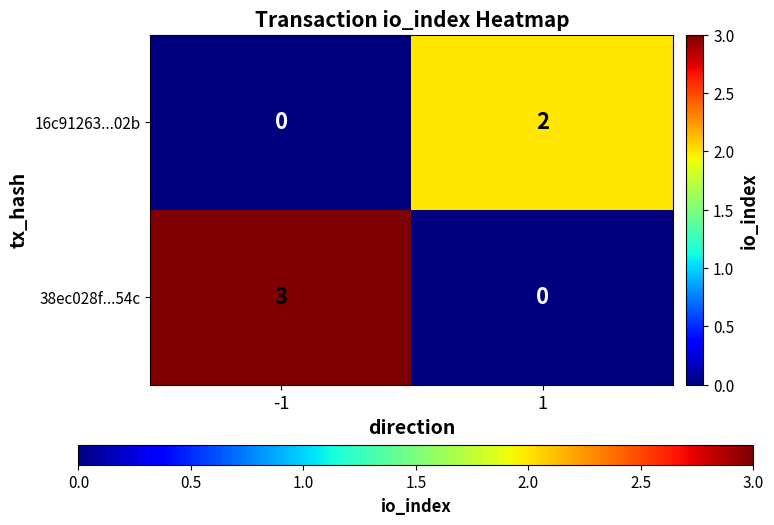

The value of 38ec028f...54c at -1 is 3. True or false?

True